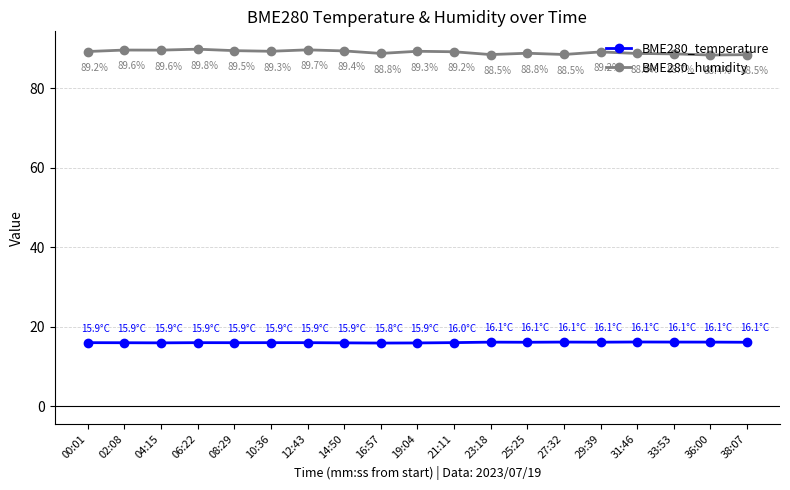

What is the label of the 14th point from the left?

27:32